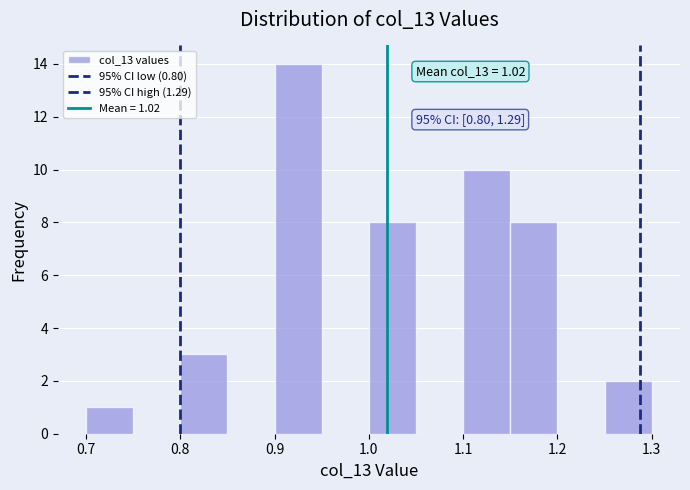

Which range on the x-axis has the tallest bar?

0.90 to 0.95